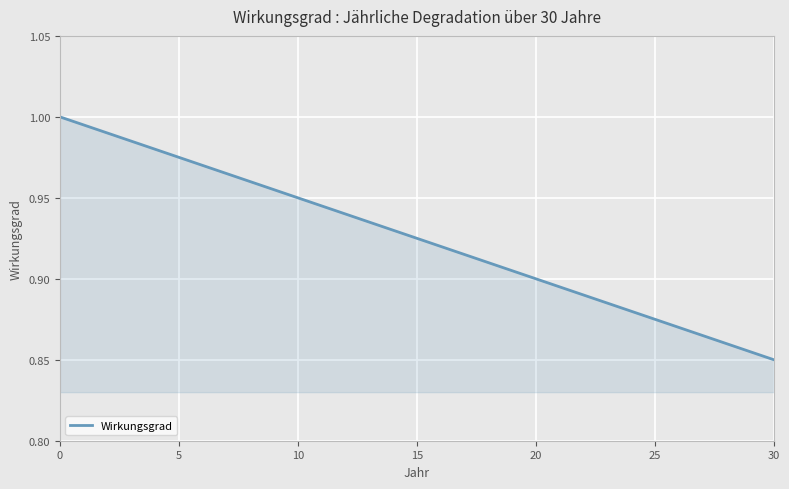

How many lines are shown in the chart?

1